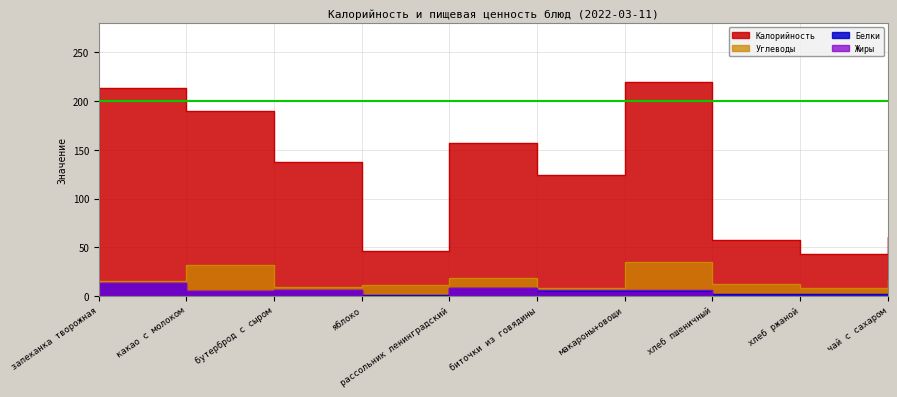

What is the label of the 8th point from the left?

хлеб пшеничный